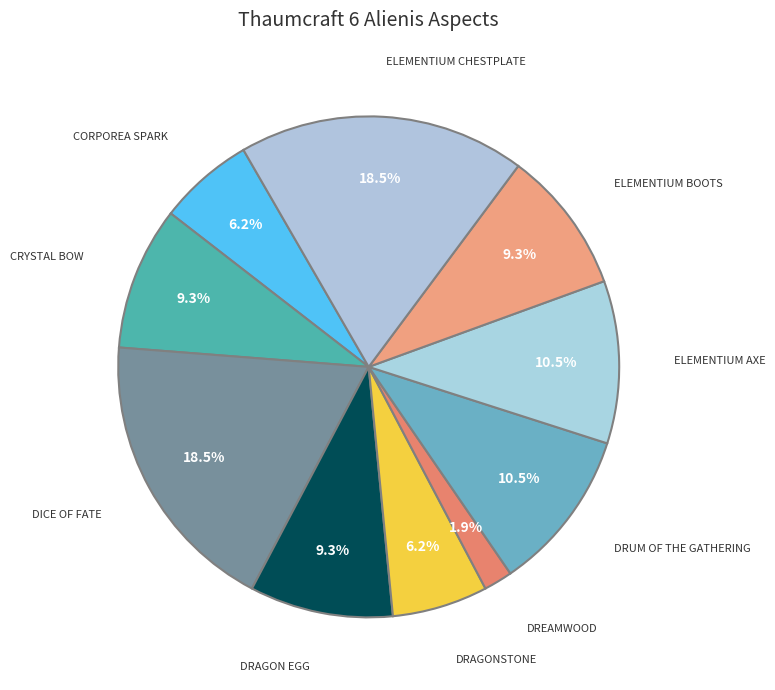

How many segments does this pie chart have?

10